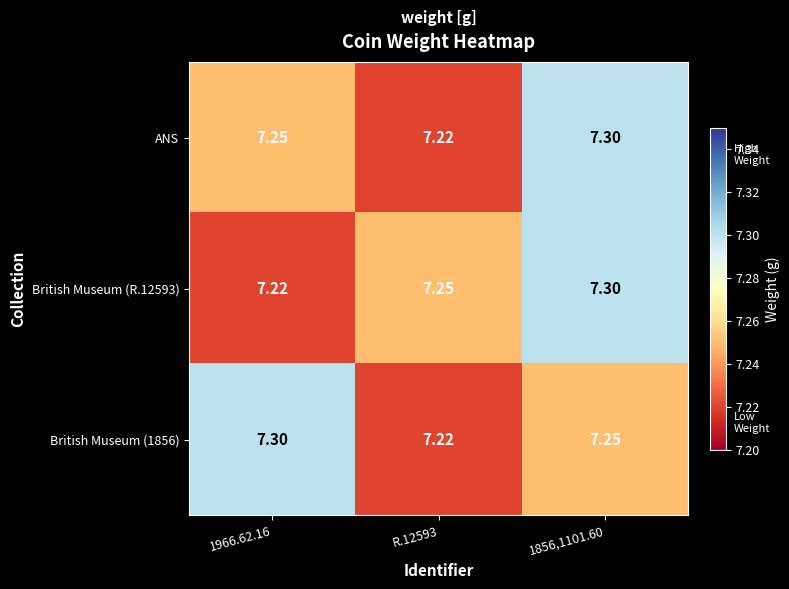

Is the value of British Museum (R.12593) at R.12593 greater than the value of ANS at R.12593?

Yes